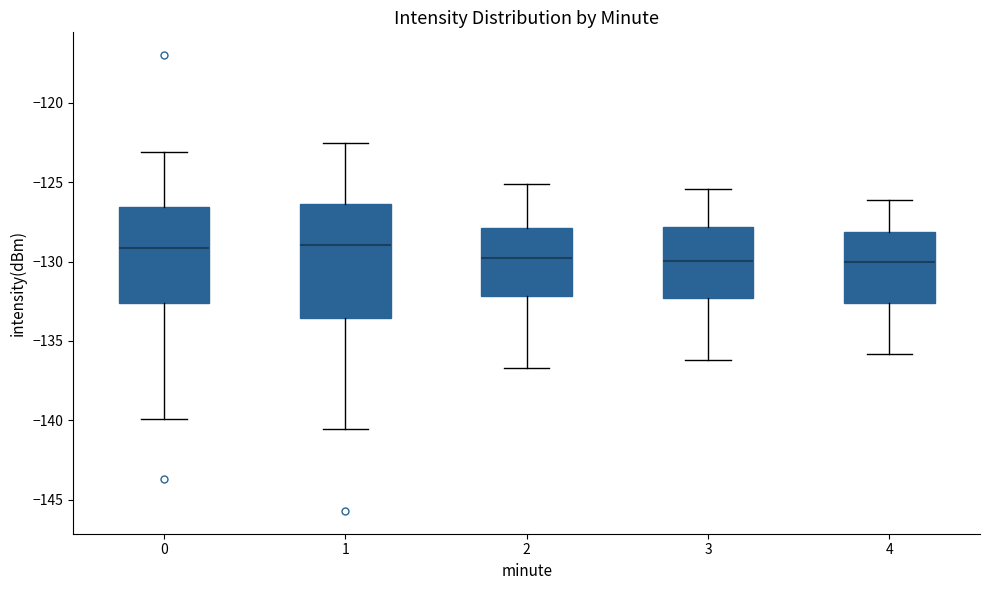

Where is the upper edge of the box at x = 2 on the y-axis? The values are not printed on the chart, so give them approximately, as read against the axis.

-128.0